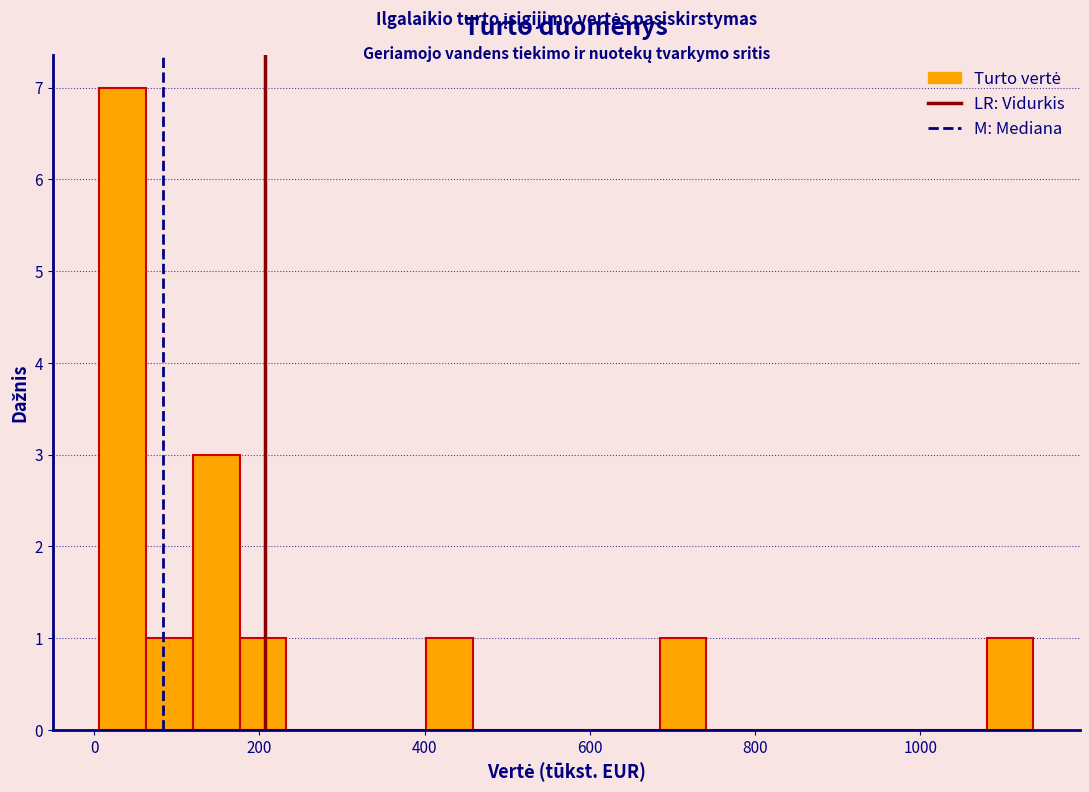

Read against the x-axis, roughly where is the centre of the tallest bar?

40